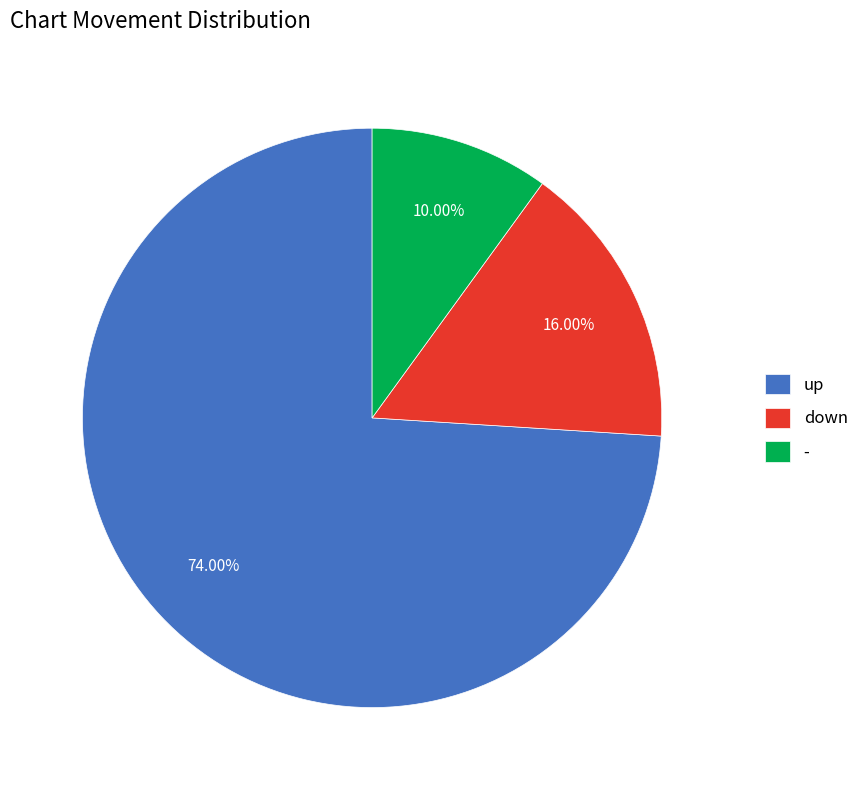

Count the number of slices in the pie.

3